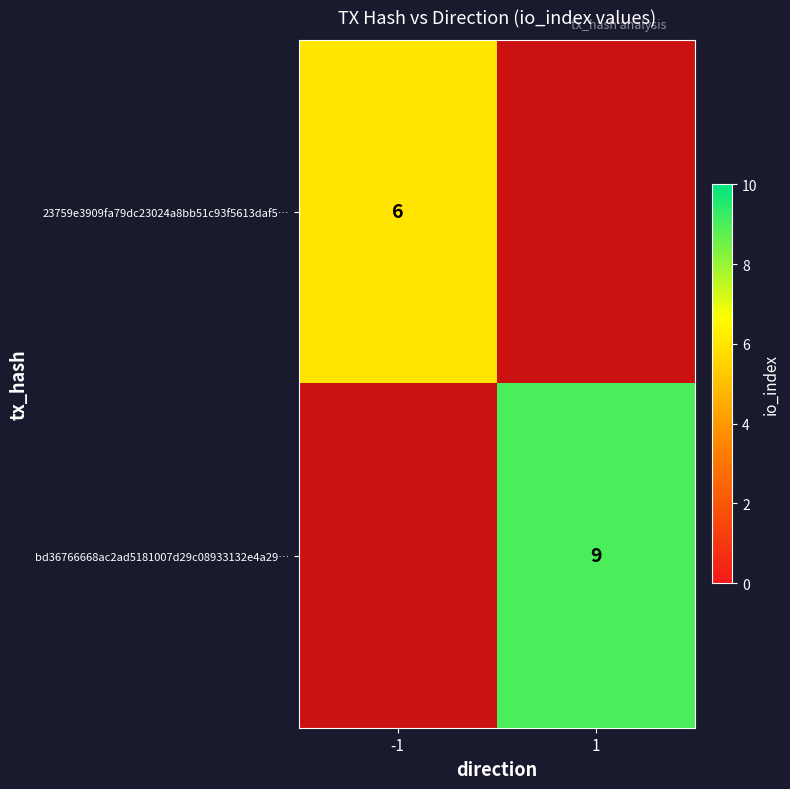

Which category has the highest value across all series?

1